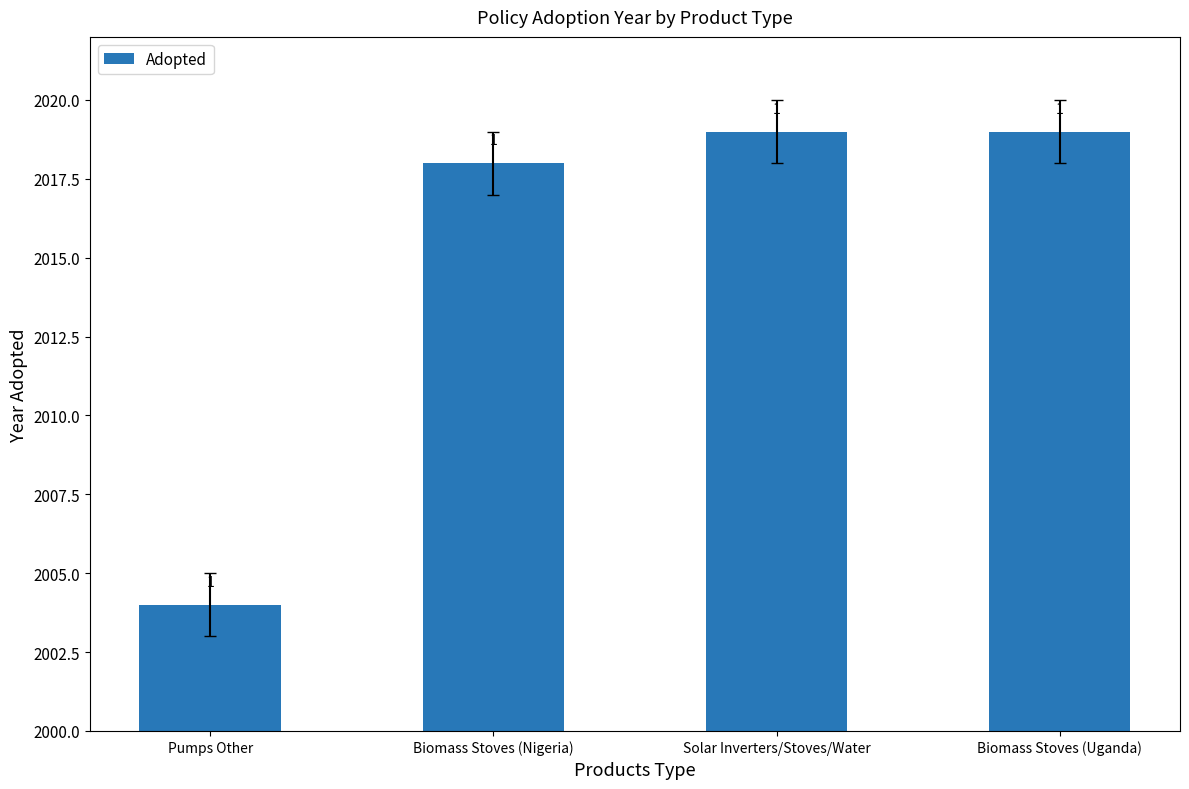

The value at Biomass Stoves (Nigeria) is 2018. True or false?

True